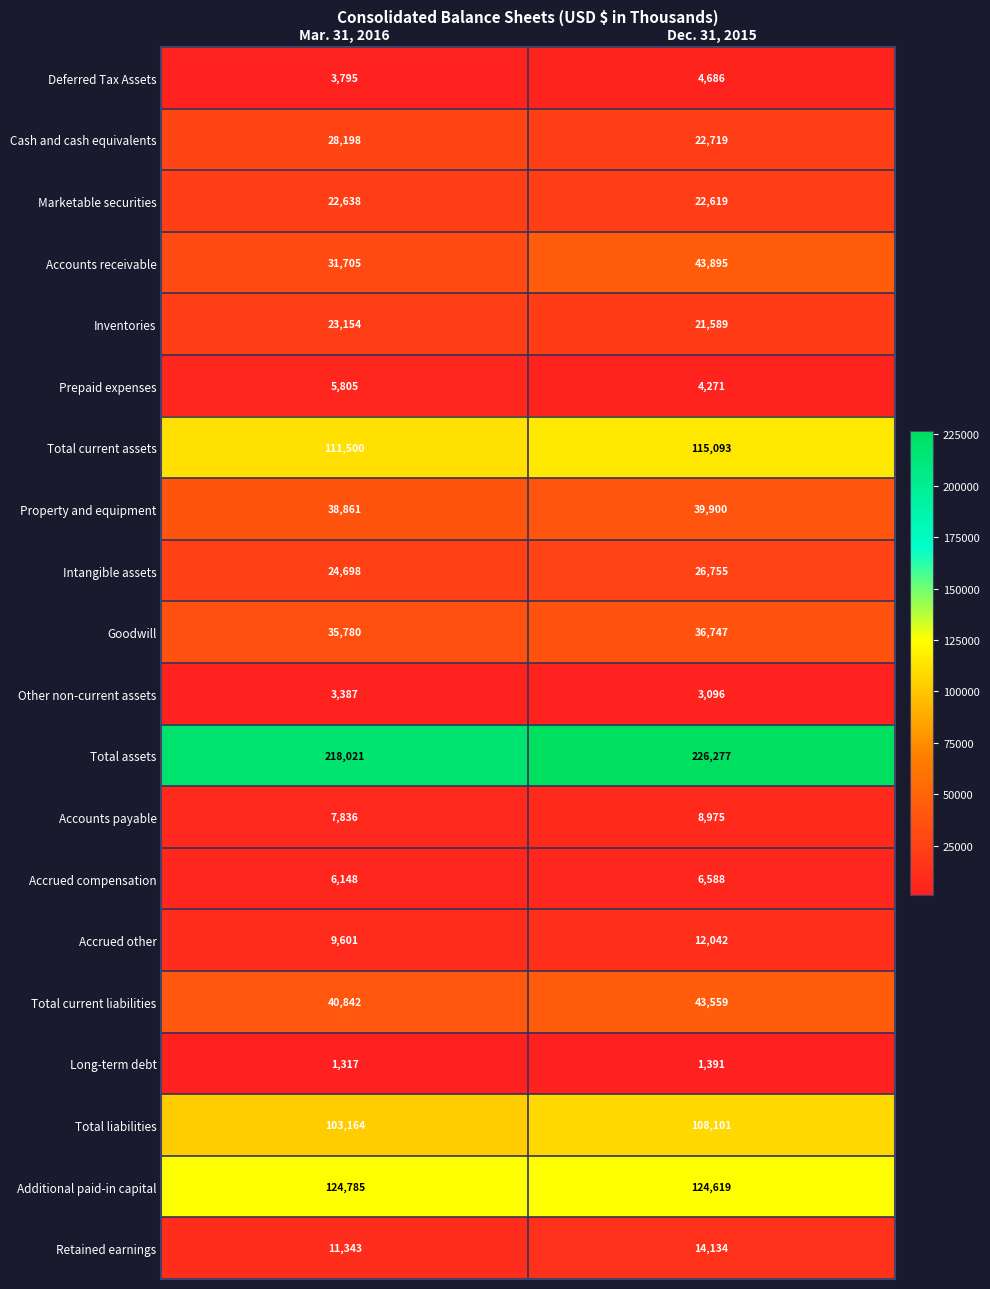

What is the minimum value for Retained earnings?

11343